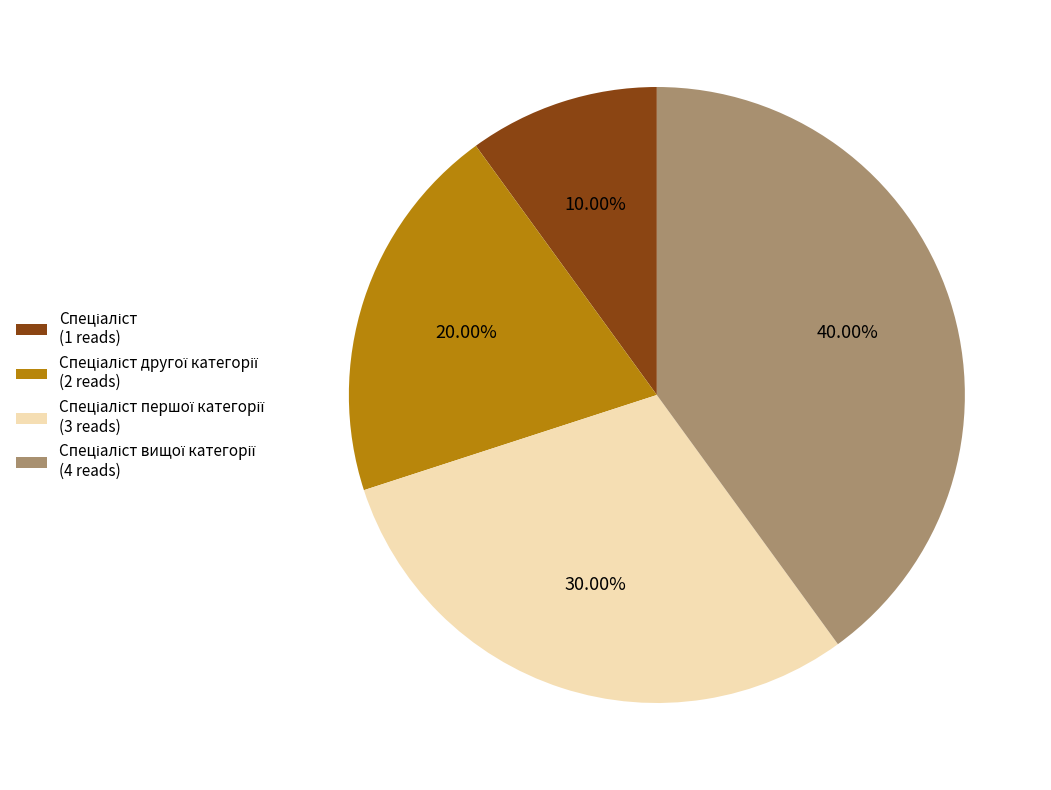

Is there any slice that represents more than half of the pie?

No